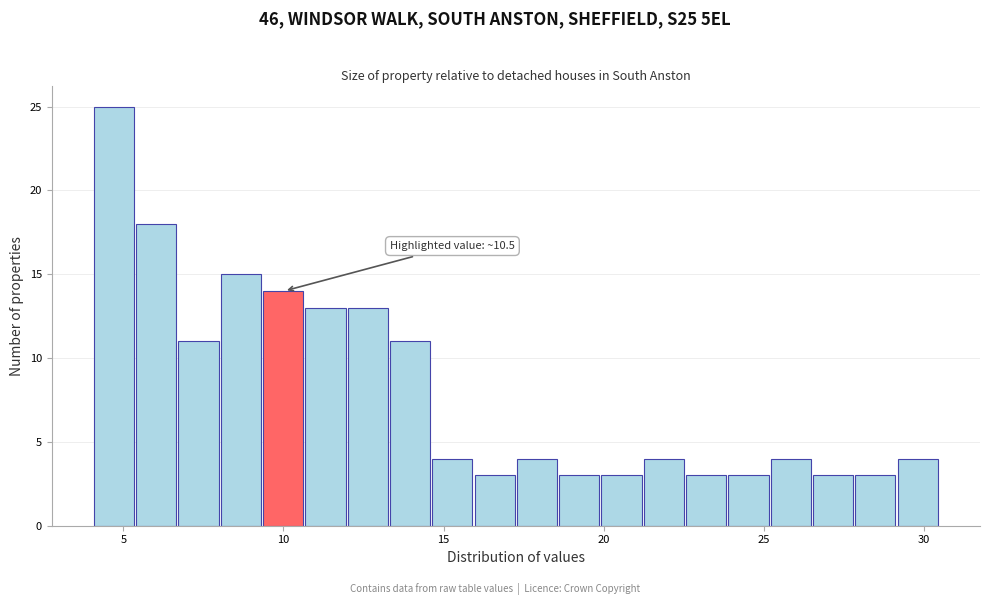

Around what value on the x-axis is the tallest bar? Give the approximate position of its centre, as read against the axis.

4.5